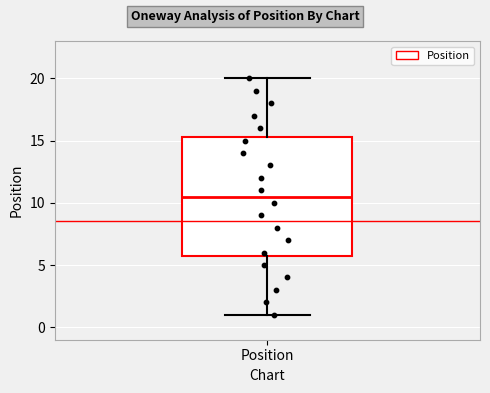

Where is the lower edge of the box for Position on the y-axis? The values are not printed on the chart, so give them approximately, as read against the axis.

6.0